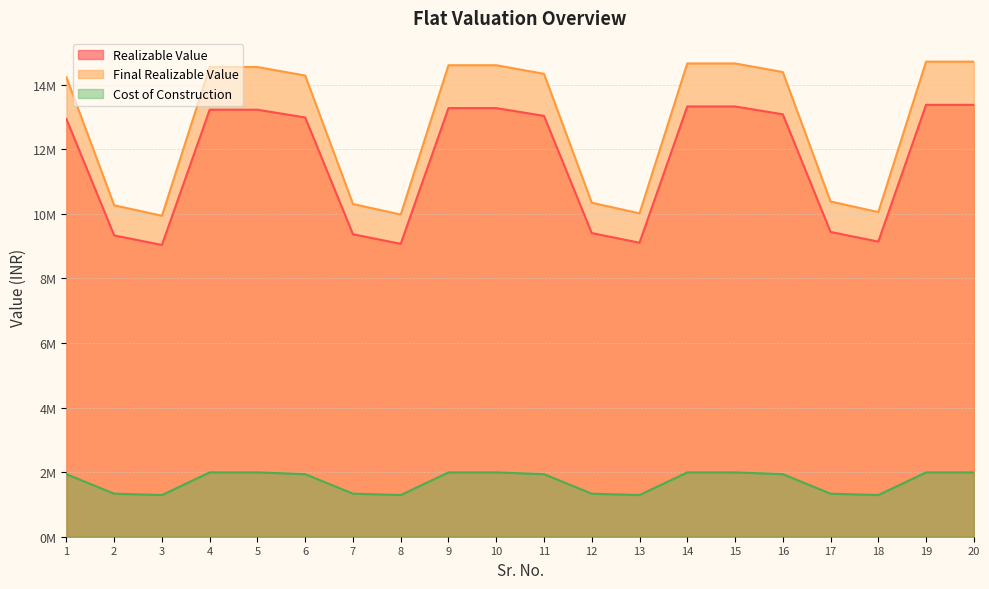

How many data points in Final Realizable Value are above 14338016?

9